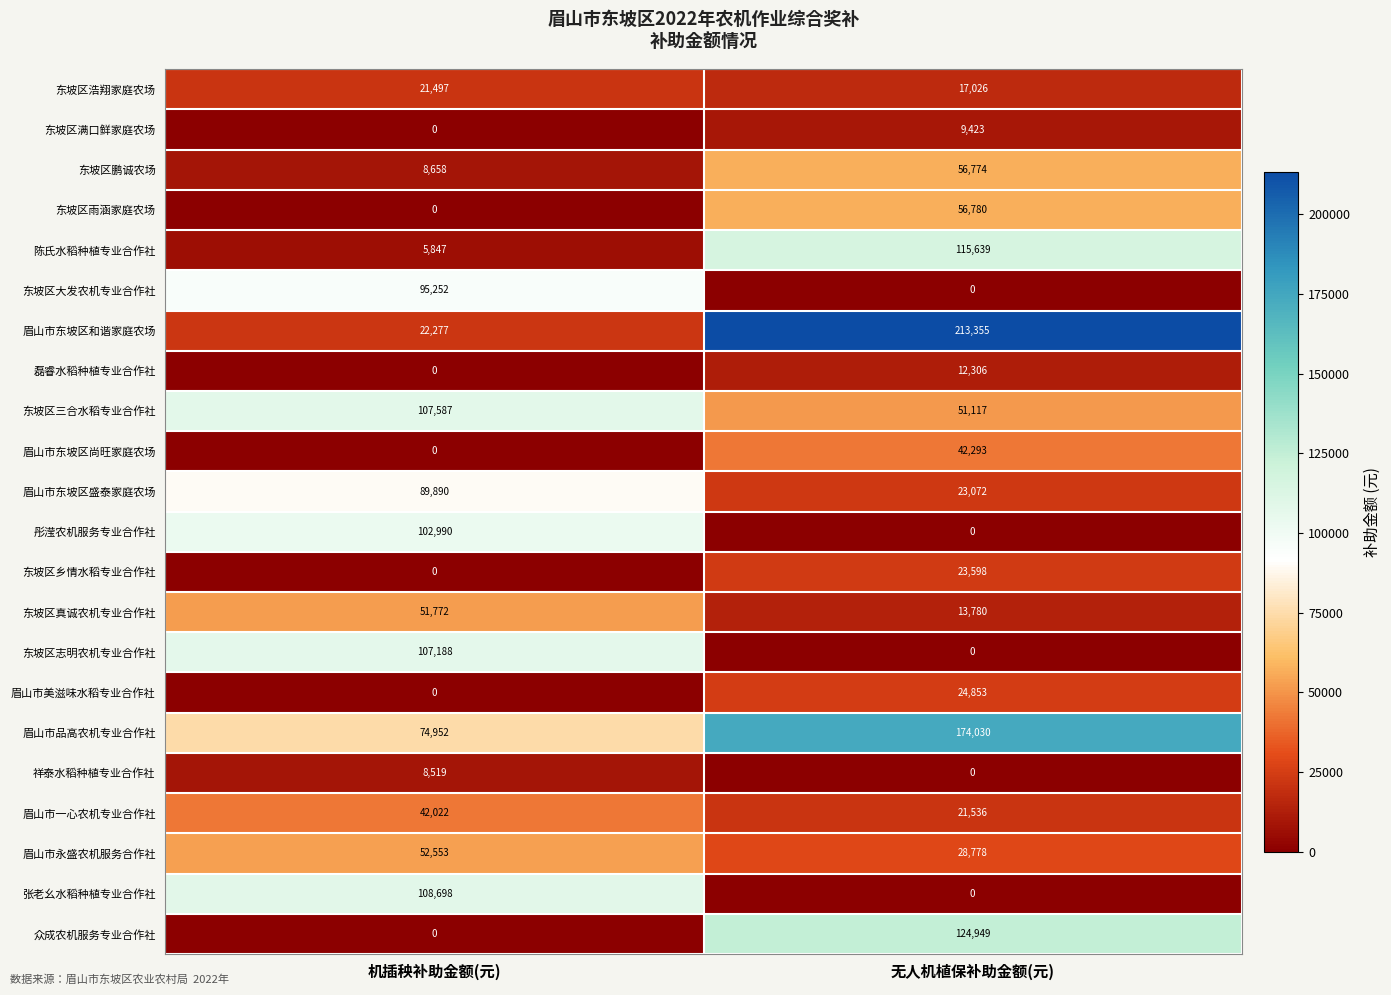

What is the minimum value for 眉山市品高农机专业合作社?

74952